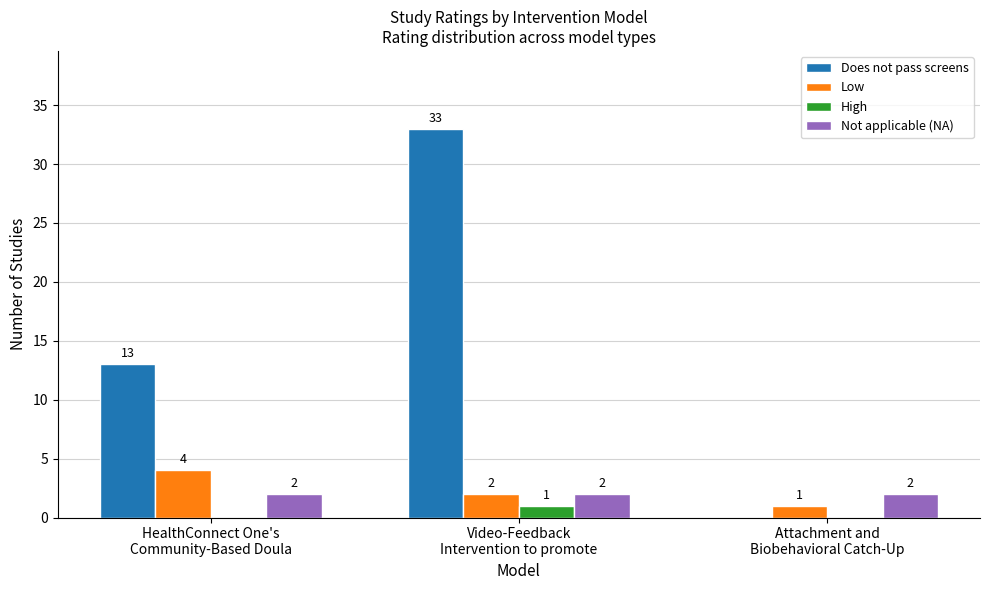

What is the total value across all series at HealthConnect One's
Community-Based Doula?

19